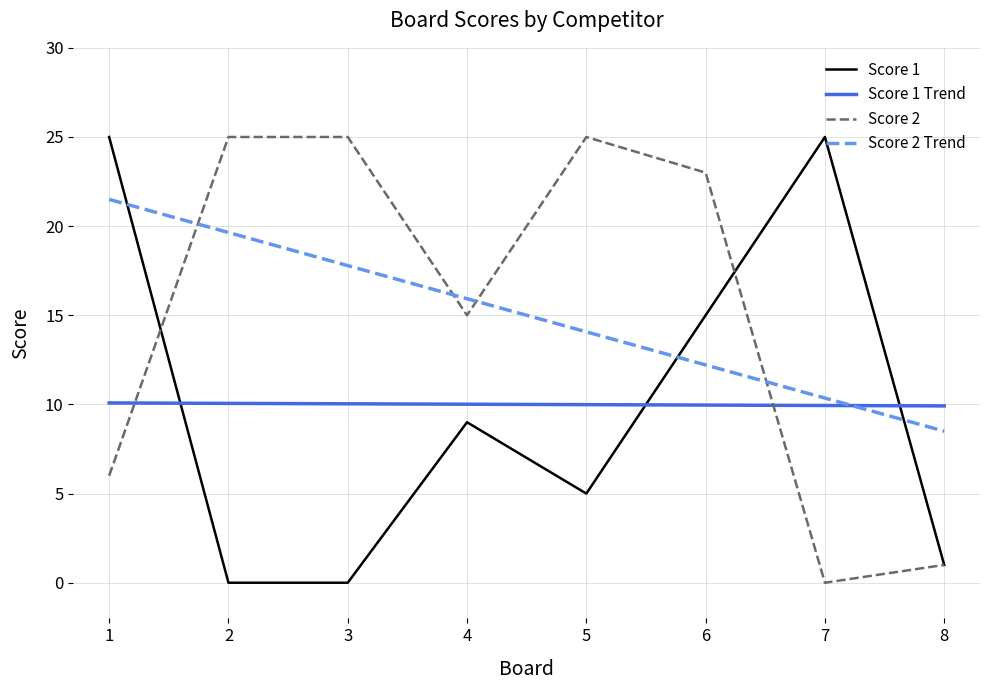

True or false: Score 2 Trend has more than 1 interior local peaks.

False